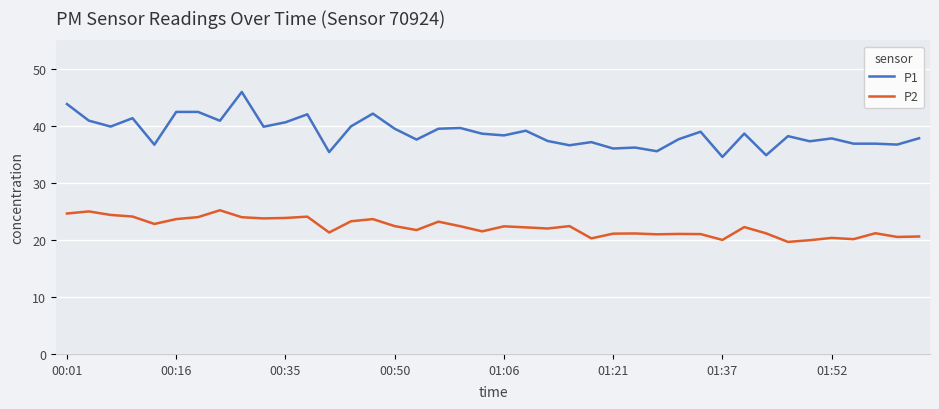

Which series has the largest range (max minus min)?

P1